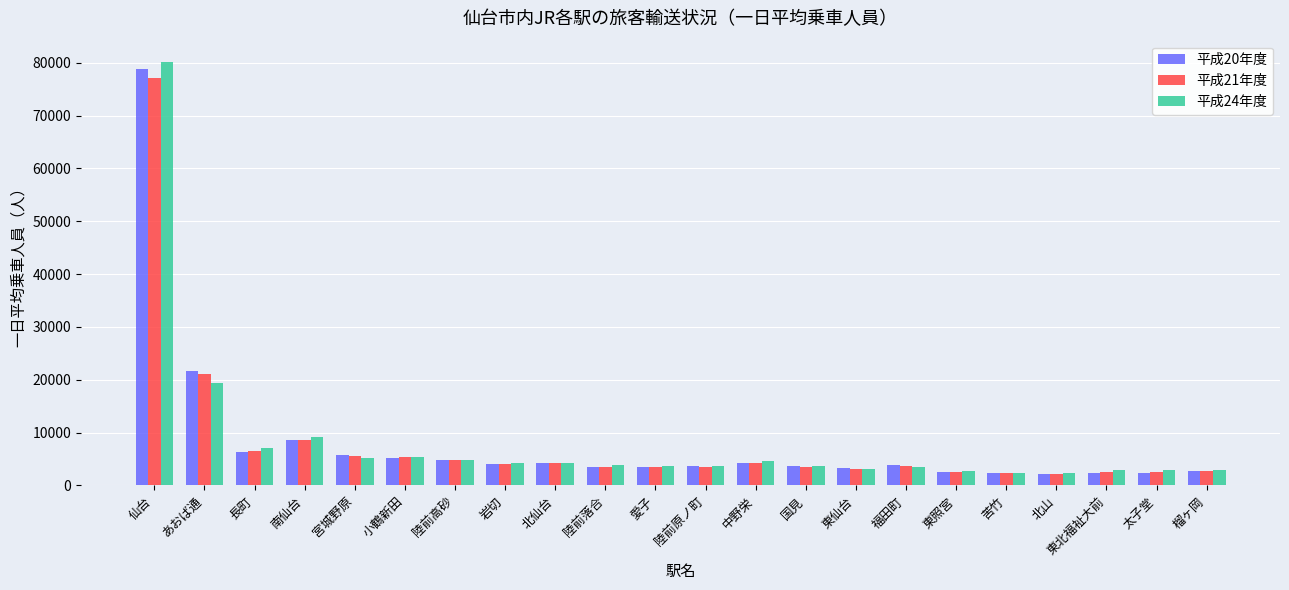

What is the difference between the maximum and second lowest values in the 平成21年度 series?

74726